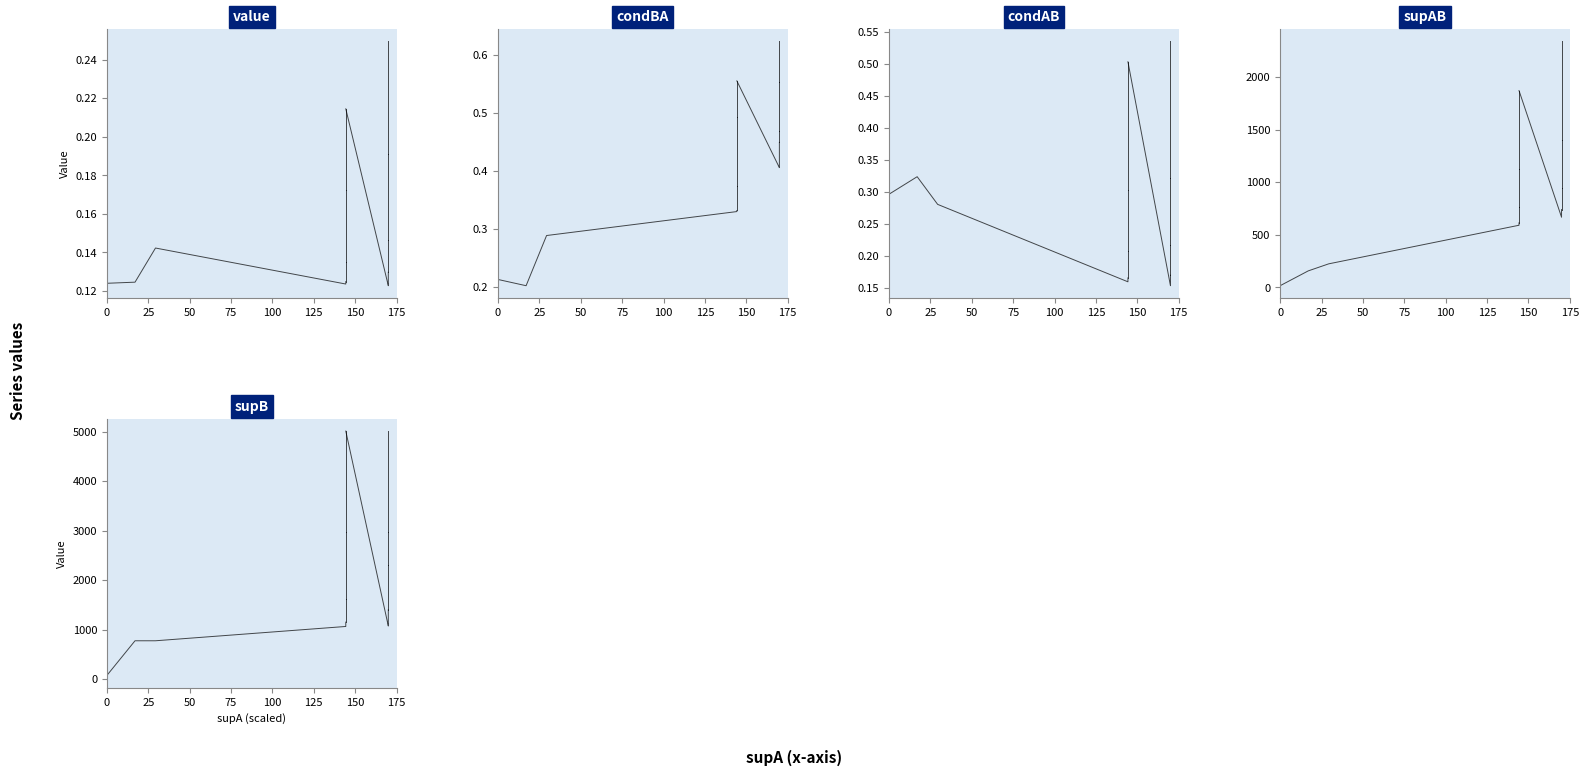

How many value values are between 0 and 1?

6